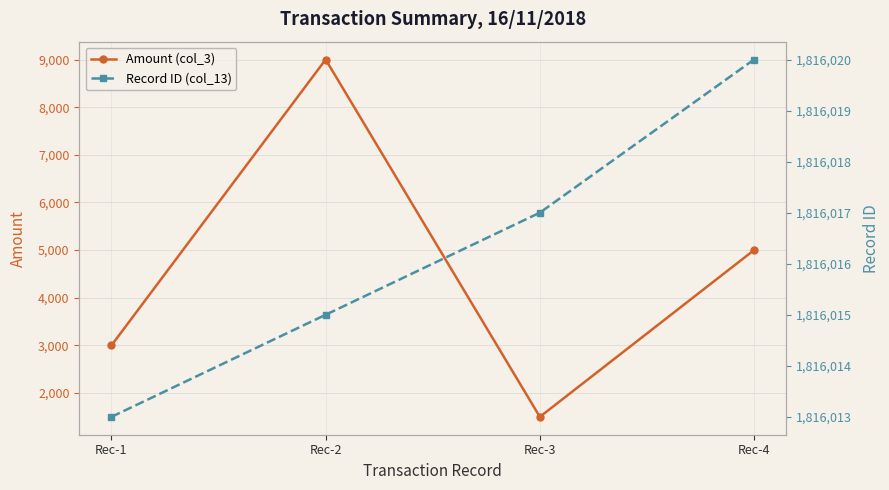

What is the average value of the Record ID (col_13) series?

1816016